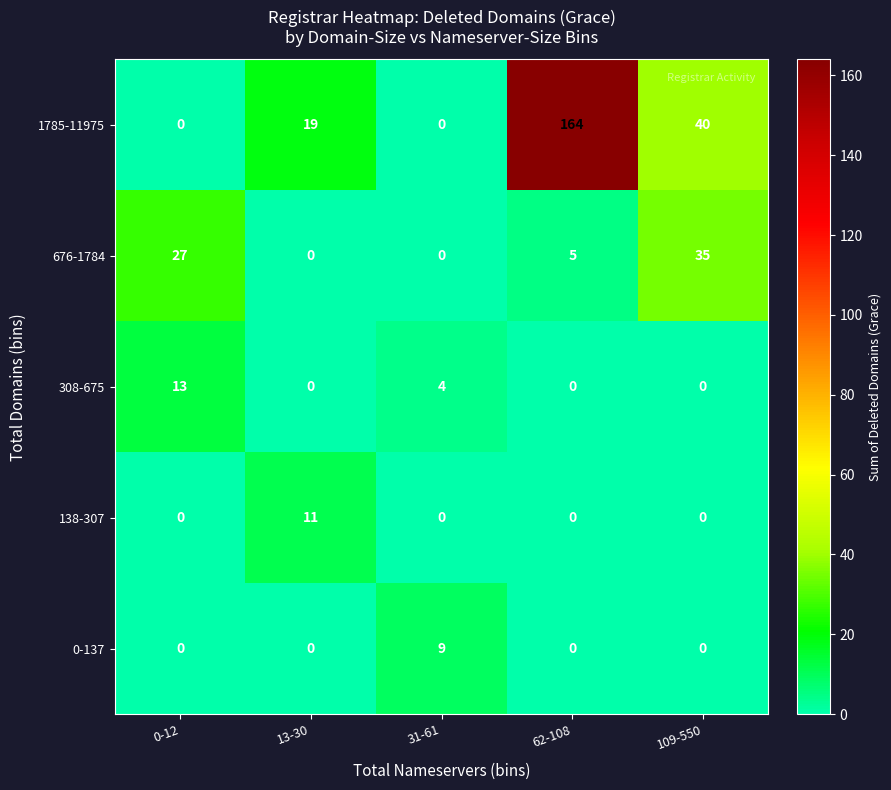

At which category is the sum across all series the highest?

62-108